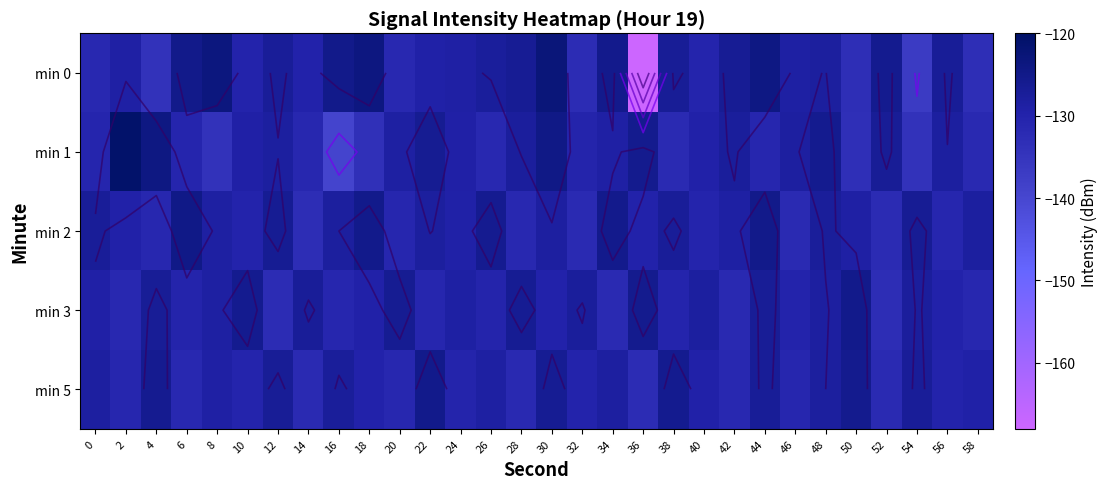

What is the average value of the min 0 series?

-129.8